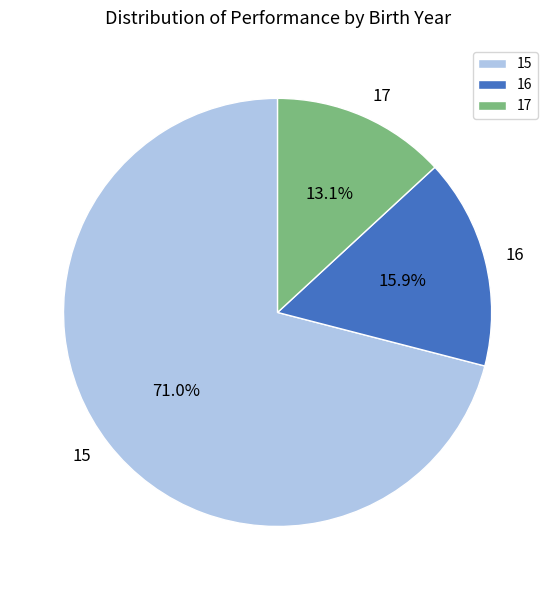

Which slice is the largest?

15